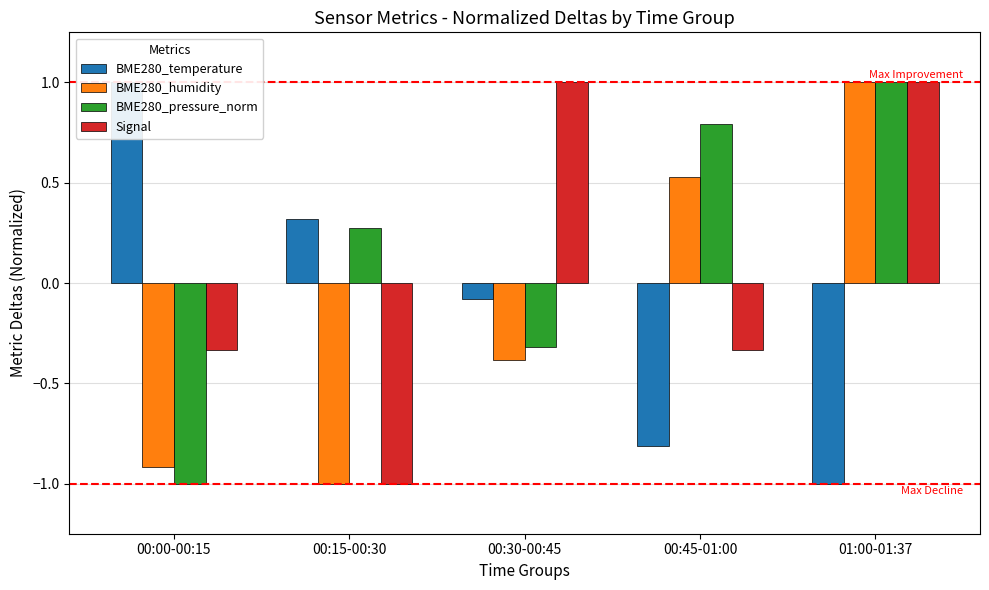

True or false: BME280_pressure_norm has a value of 0.3 at 00:15-00:30.

True